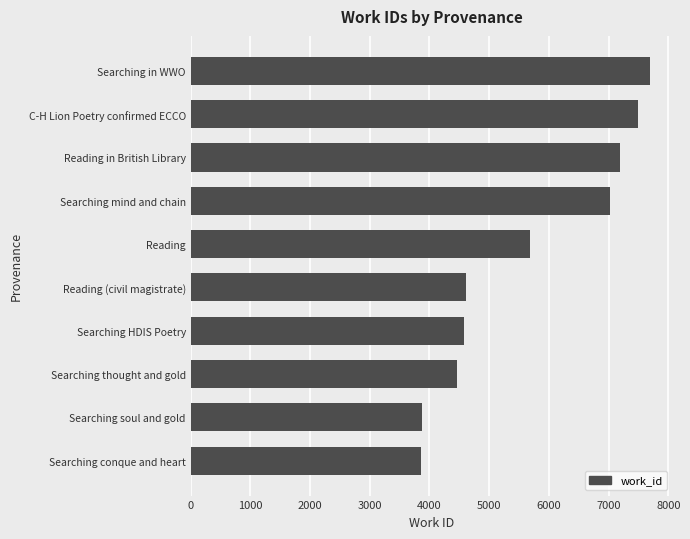

Where is the data nearest to the value 5772?

Reading